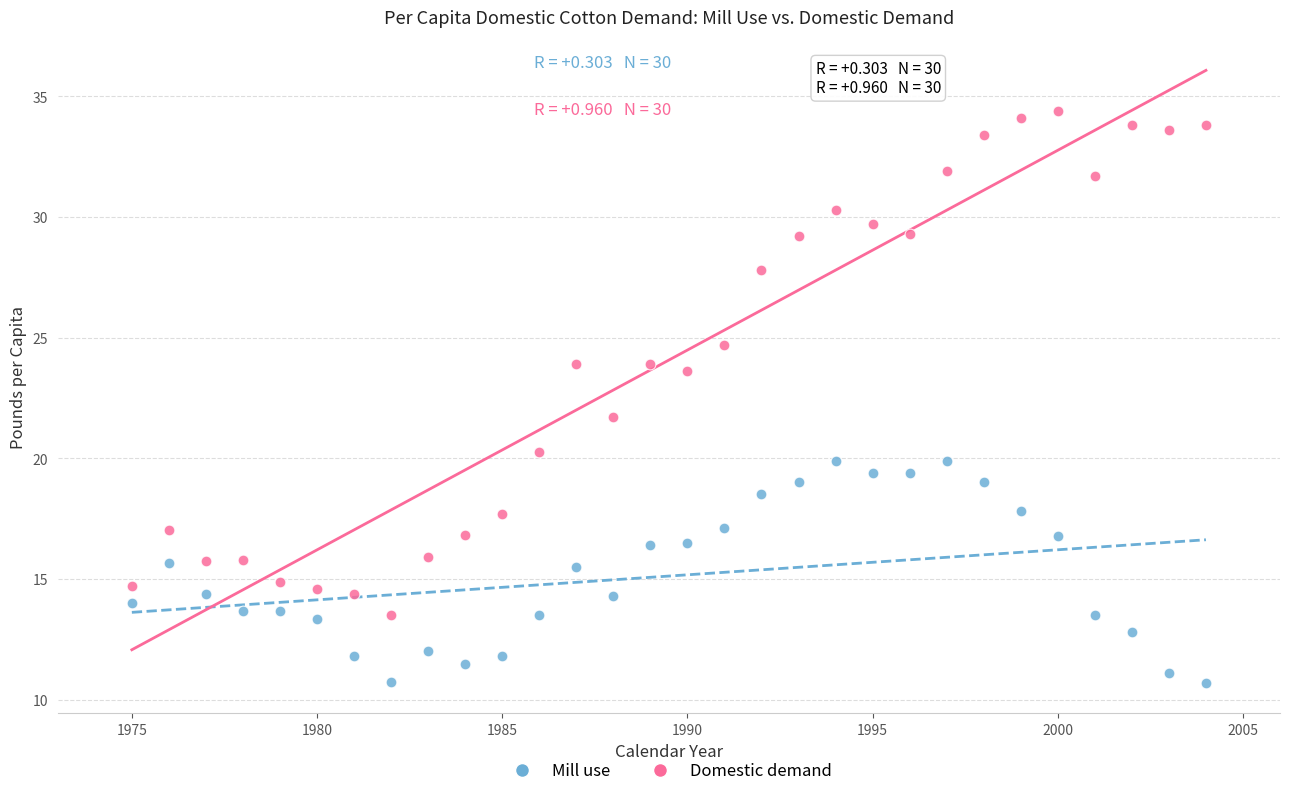

In the Domestic demand series, what Y value is closest to 23?

23.6